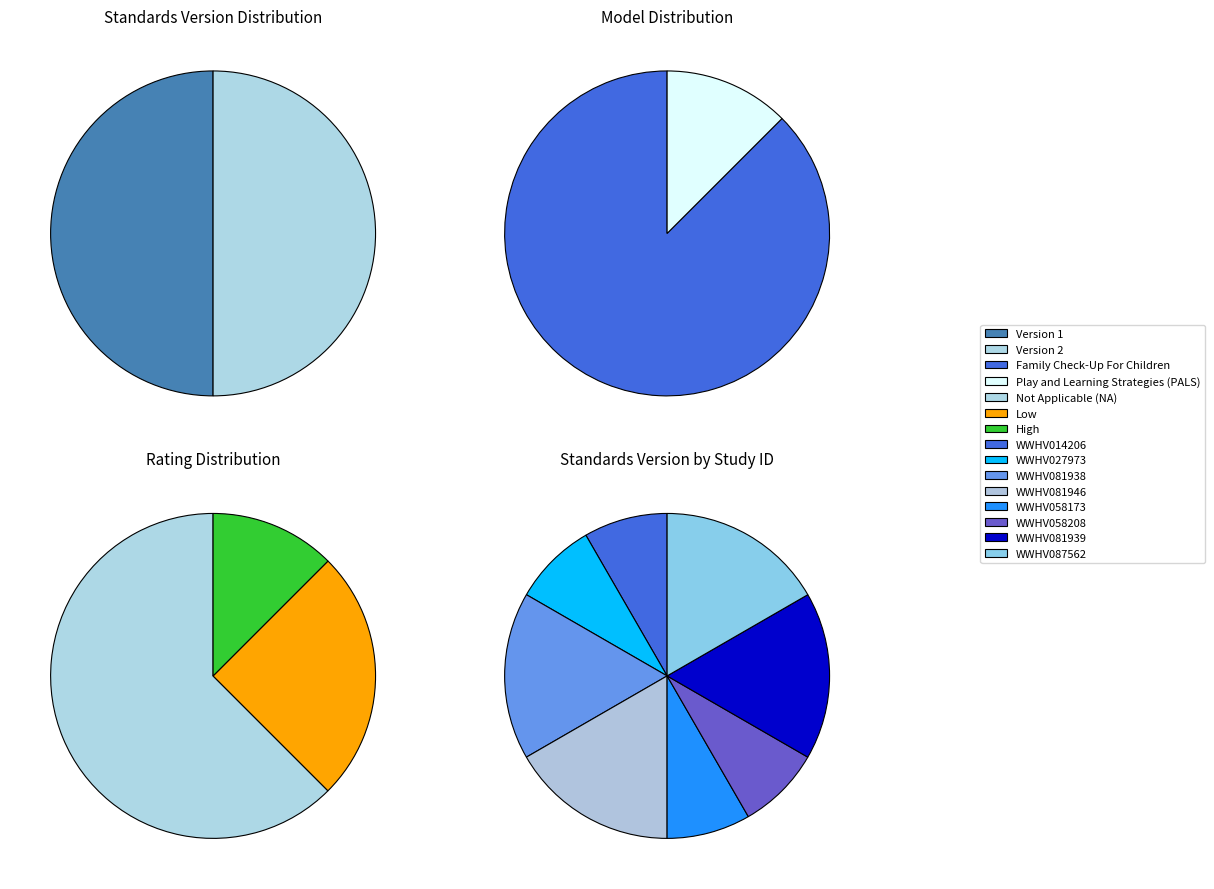

Rank the categories by value from lowest to highest.

WWHV014206, WWHV027973, WWHV058173, WWHV058208, WWHV081938, WWHV081946, WWHV081939, WWHV087562